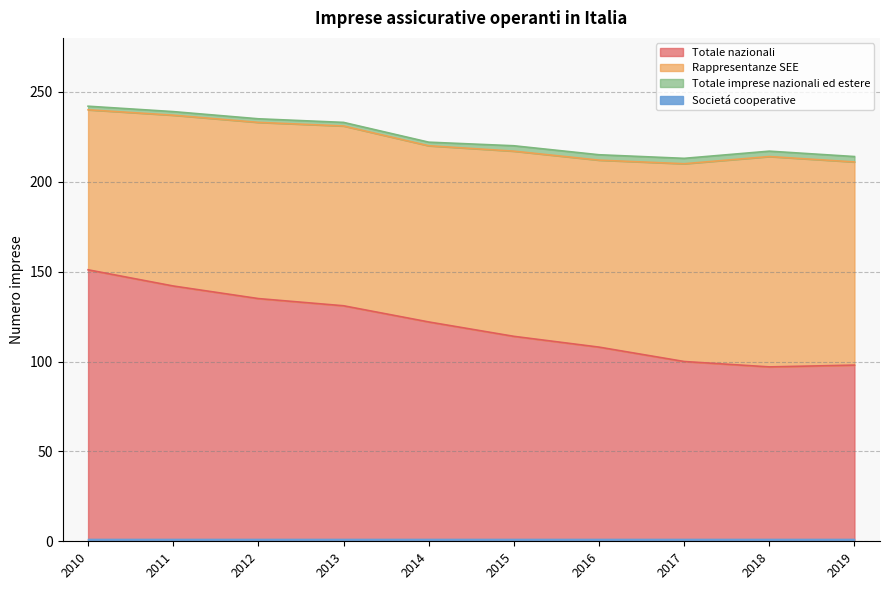

Which series has the largest range (max minus min)?

Totale nazionali